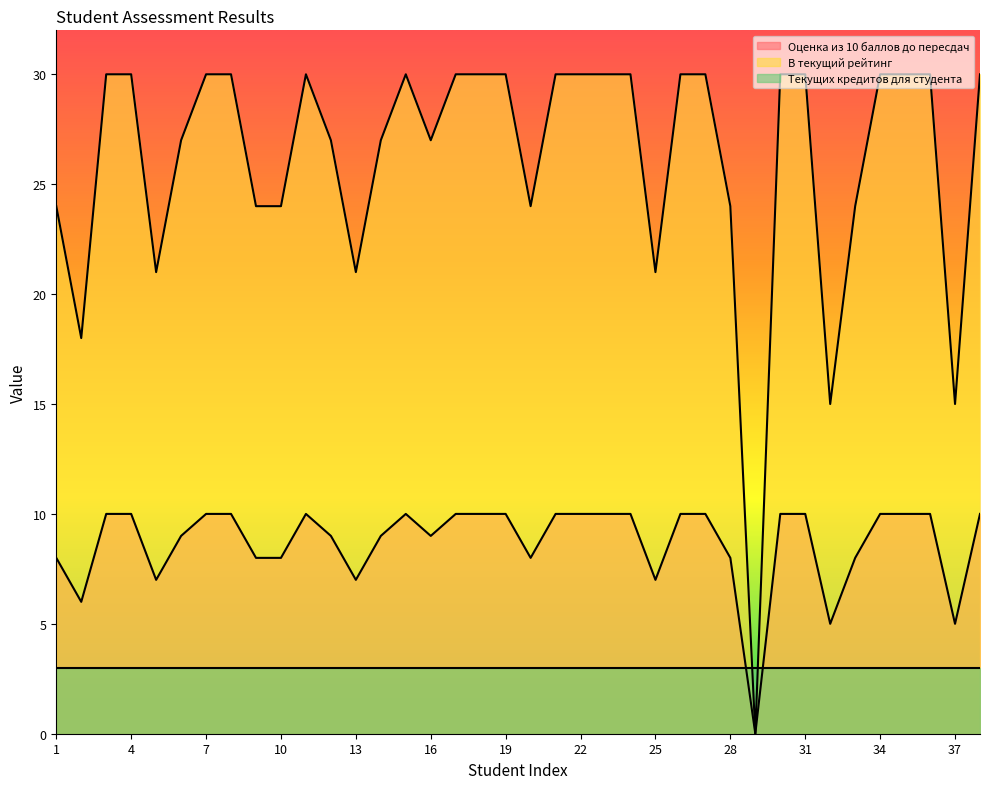

What is the value of the Оценка из 10 баллов до пересдач point at the 4th from the left?

10